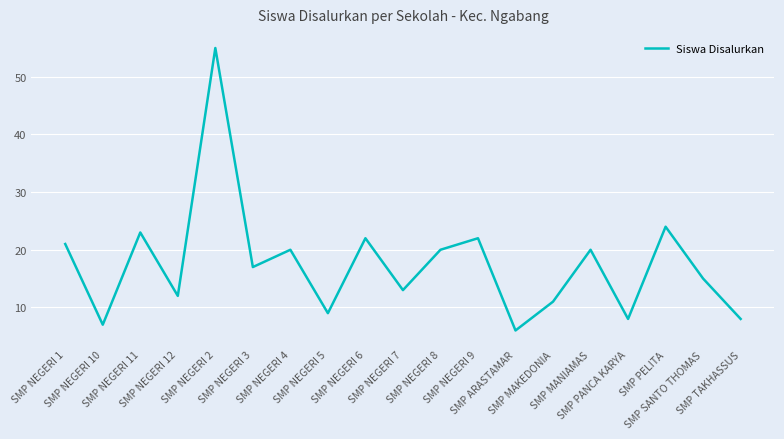

At which label does the data first exceed 17?

SMP NEGERI 1